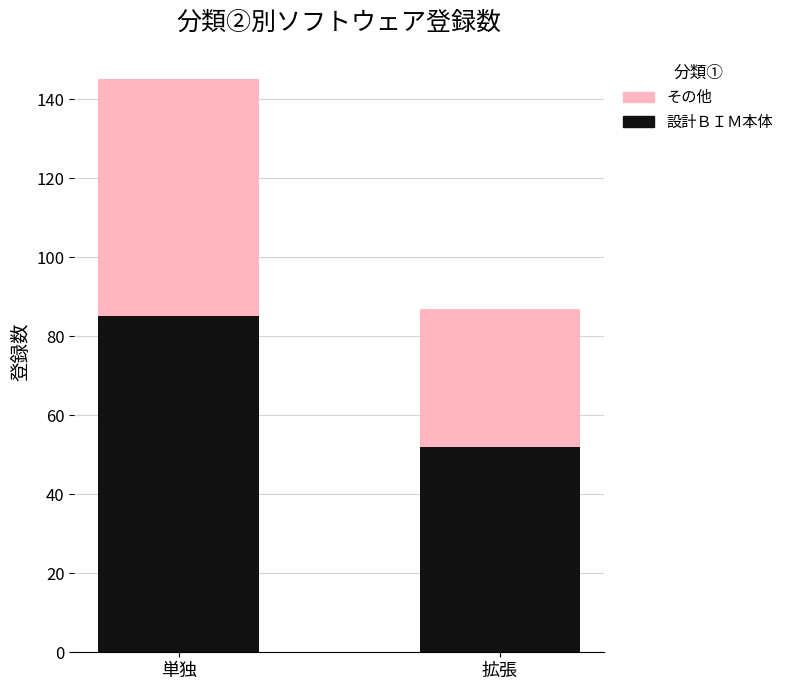

What are all the series names shown in the legend?

その他, 設計ＢＩＭ本体